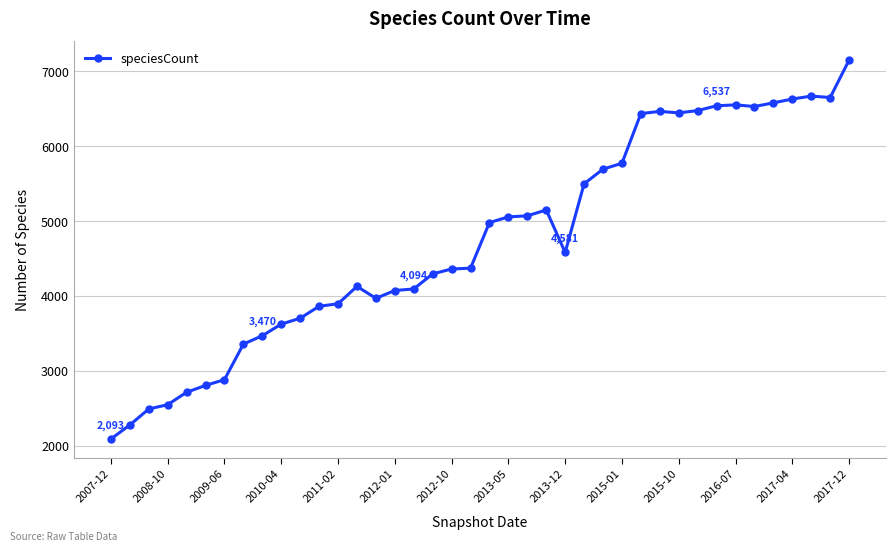

What is the average value?

4748